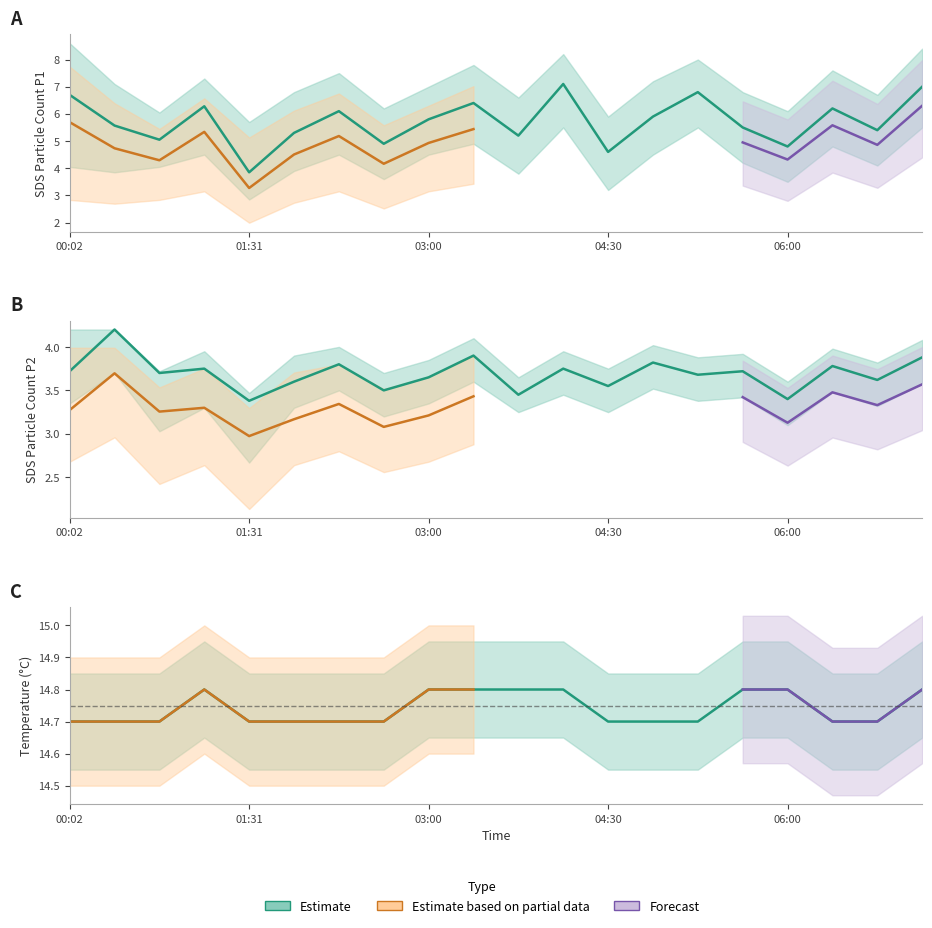

List the labels in order of Temp value, smallest first.

00:02, 00:24, 00:46, 01:31, 01:53, 02:16, 02:38, 04:30, 04:52, 05:15, 06:22, 06:44, 01:08, 03:00, 03:23, 03:45, 04:08, 05:37, 06:00, 07:07